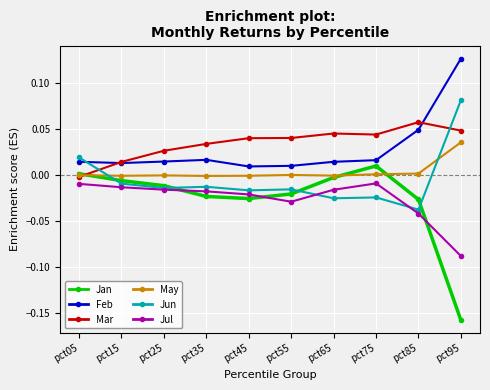

Is the value of Feb at pct55 greater than the value of Jan at pct45?

Yes